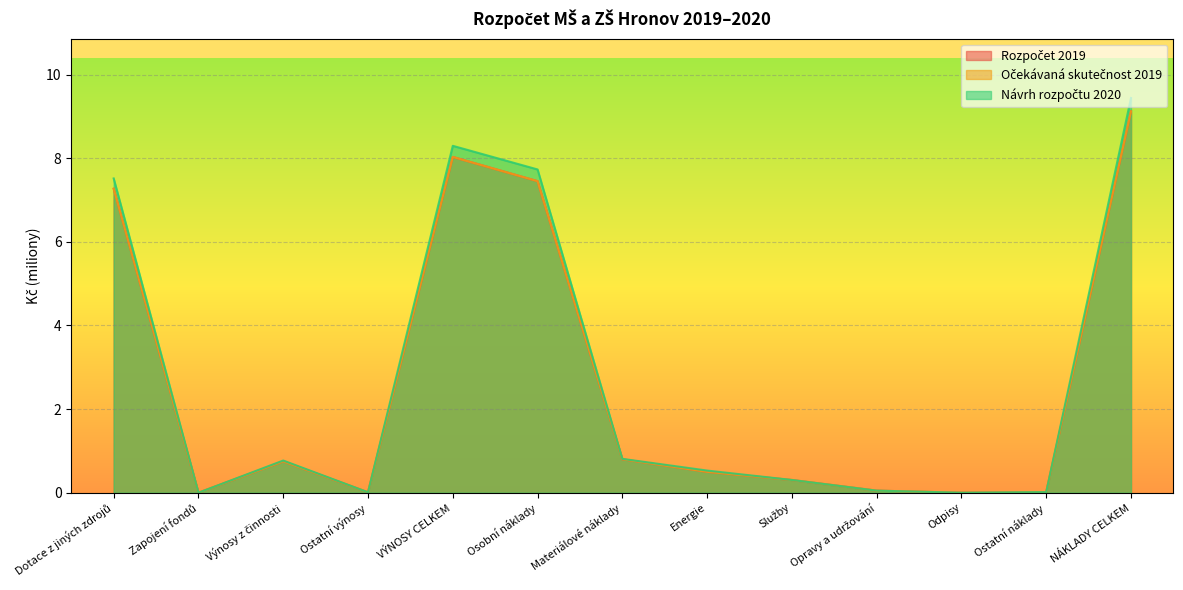

Which category has the highest value across all series?

NÁKLADY CELKEM